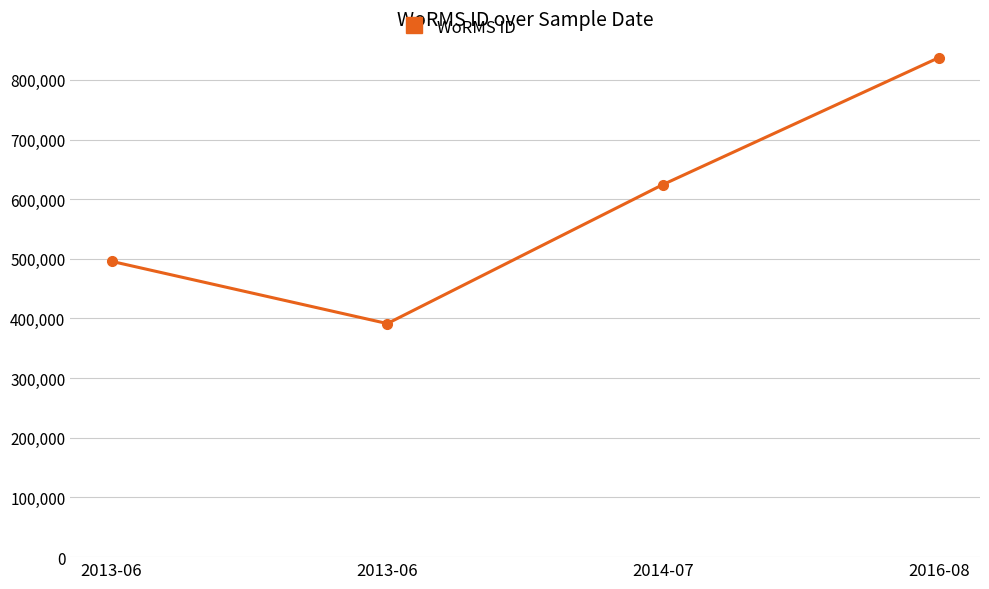

How many data points are less than 624513?

2